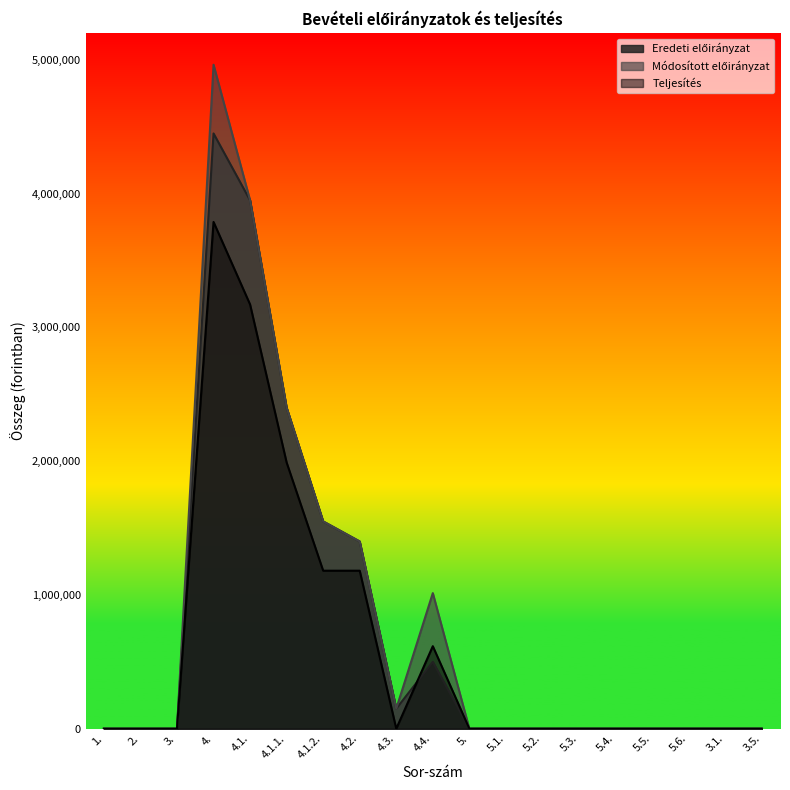

What position from the right is 5.?

9